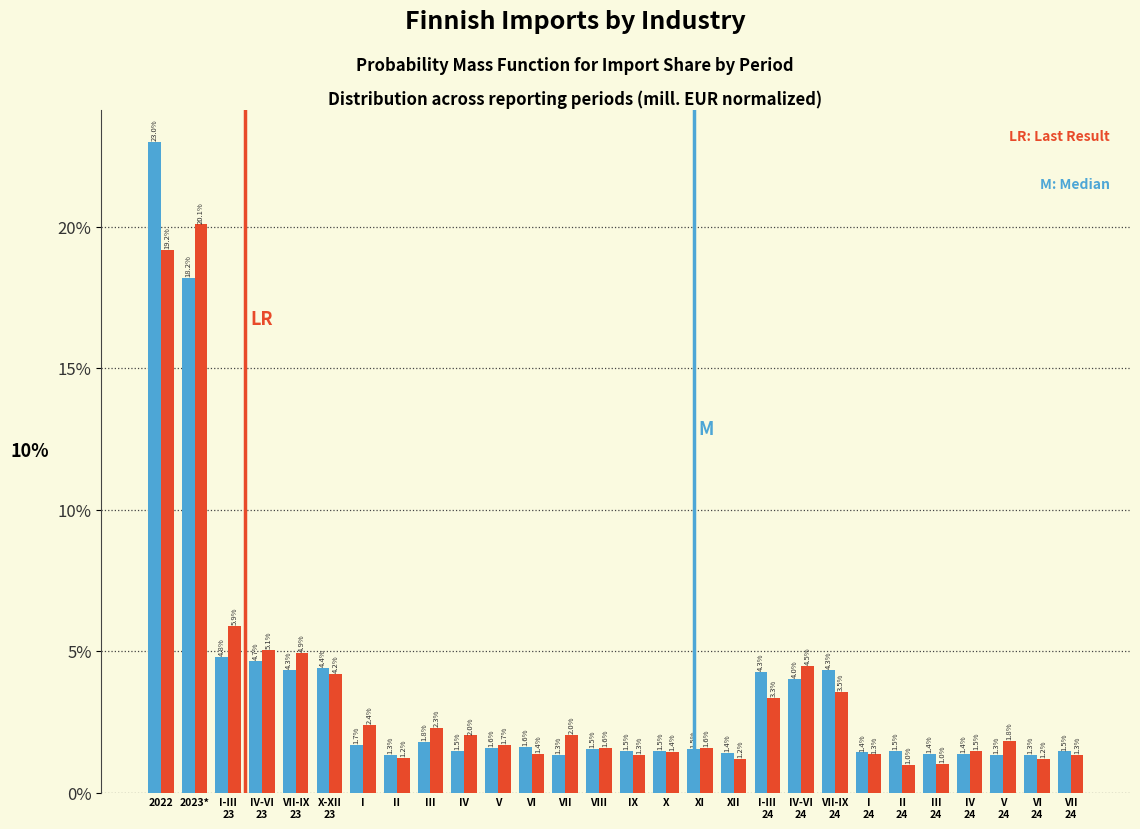

At which category is the sum across all series the highest?

2022